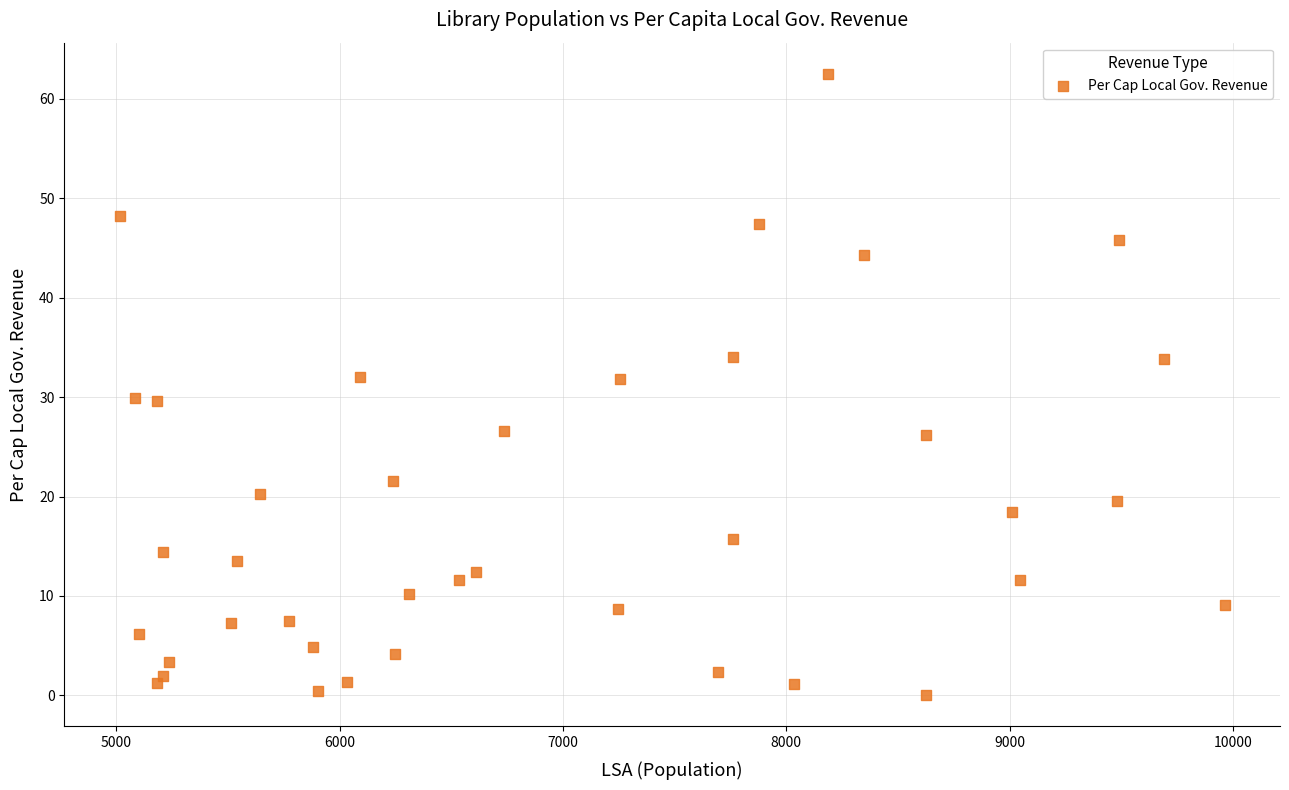

What is the range of Y values (max minus min)?

62.5